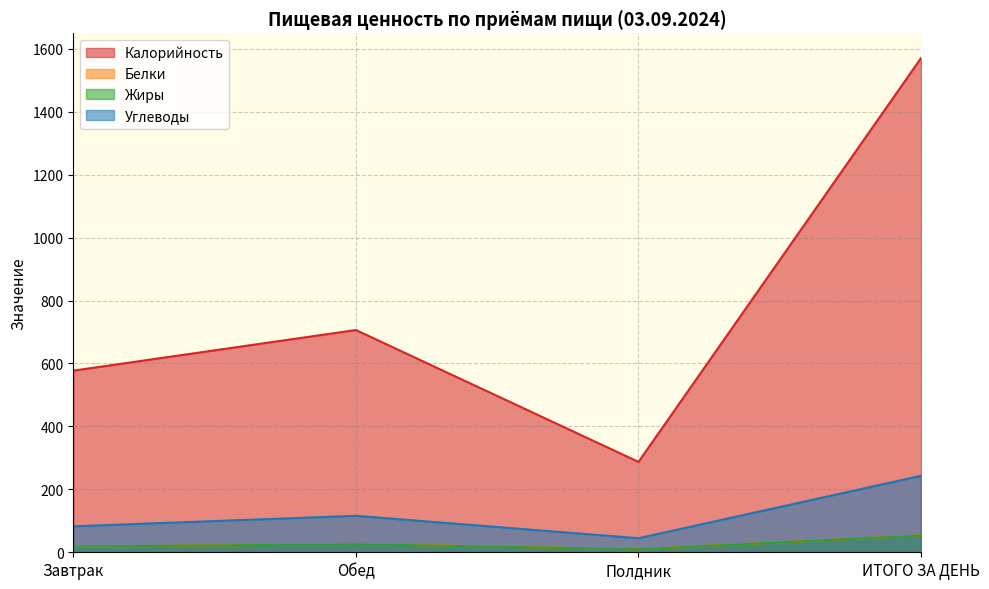

At which category does the chart reach its minimum across all series?

Полдник